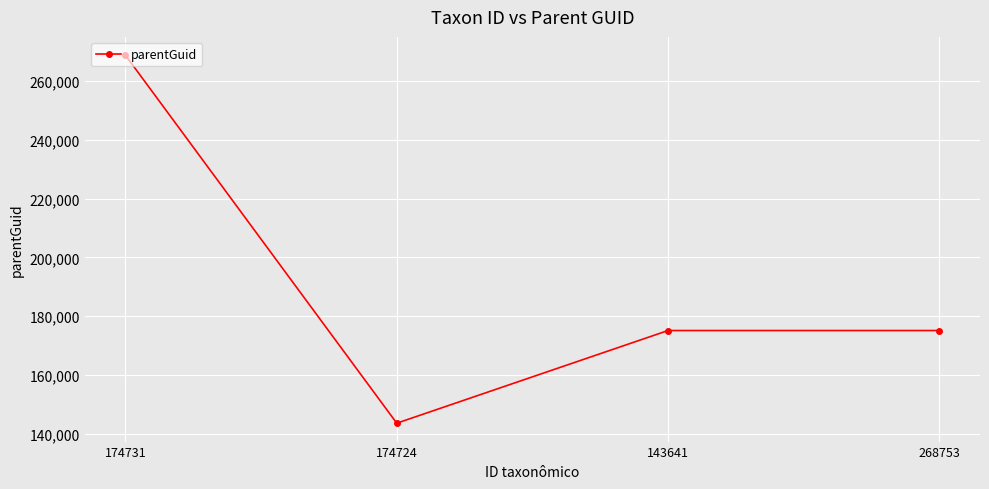

What is the label of the 1st point from the right?

268753